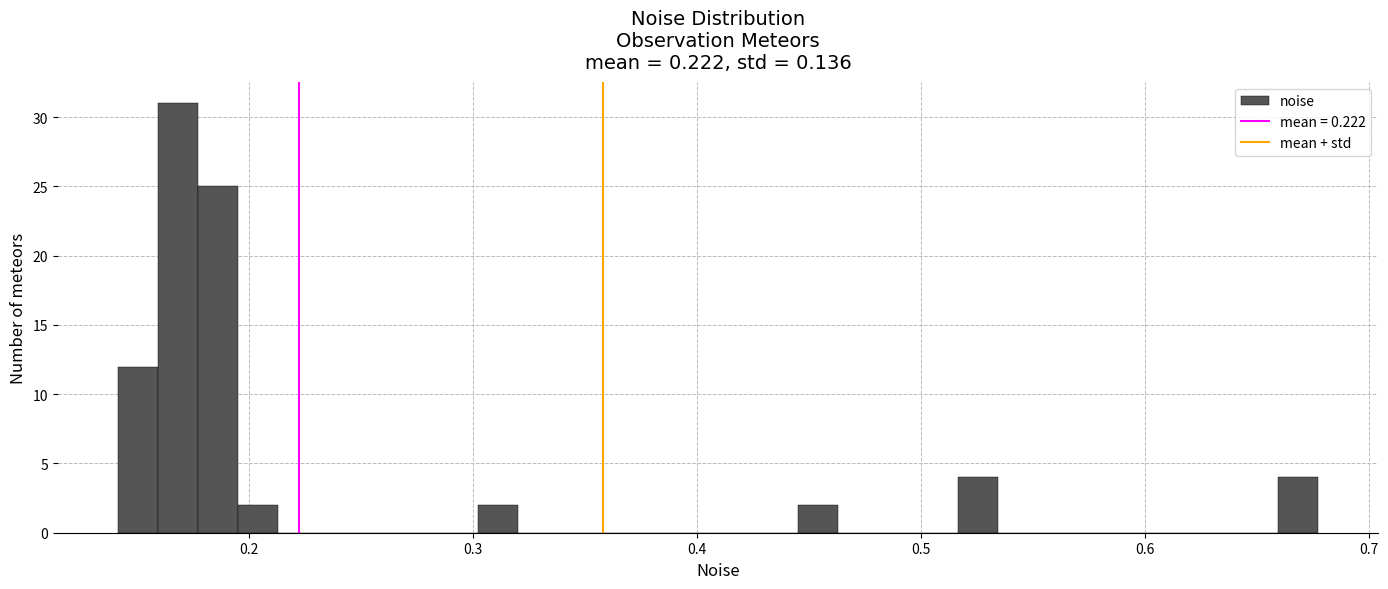

Around what value on the x-axis is the tallest bar? Give the approximate position of its centre, as read against the axis.

0.17